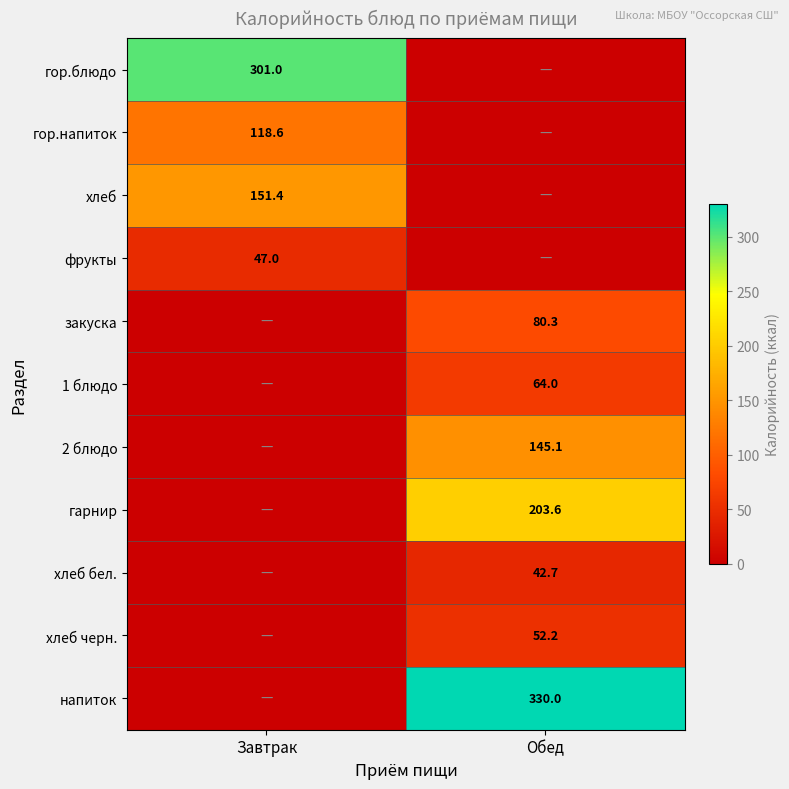

True or false: закуска has a value of 38.4 at Обед.

False